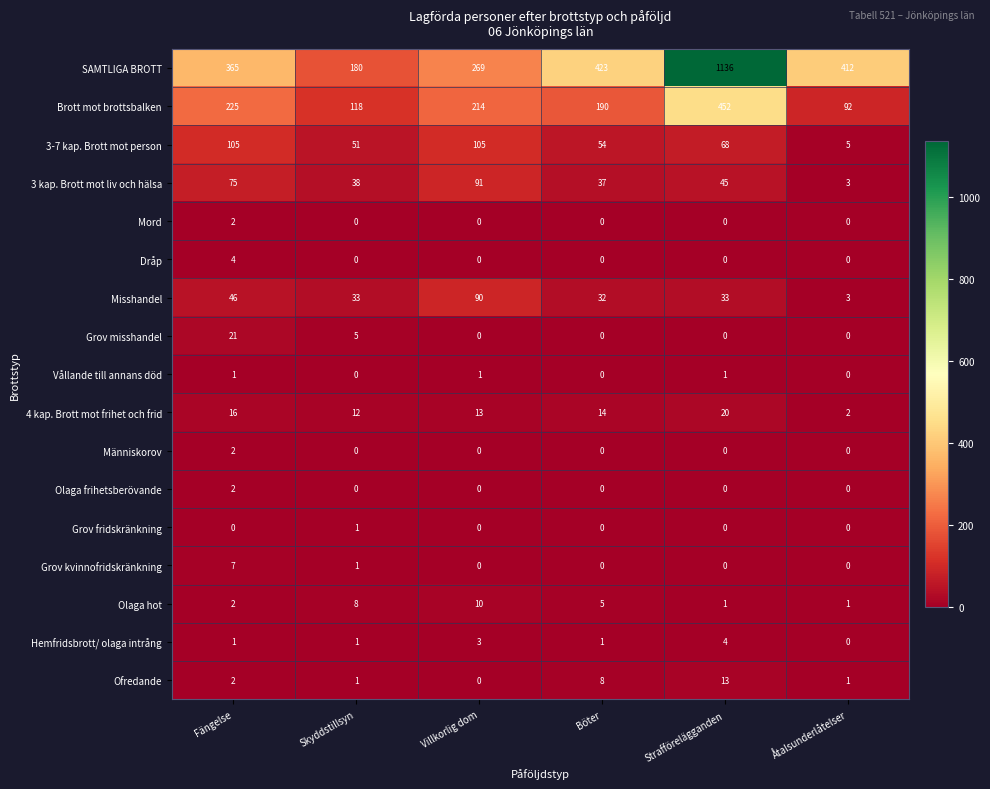

How many data points does each series have?

6